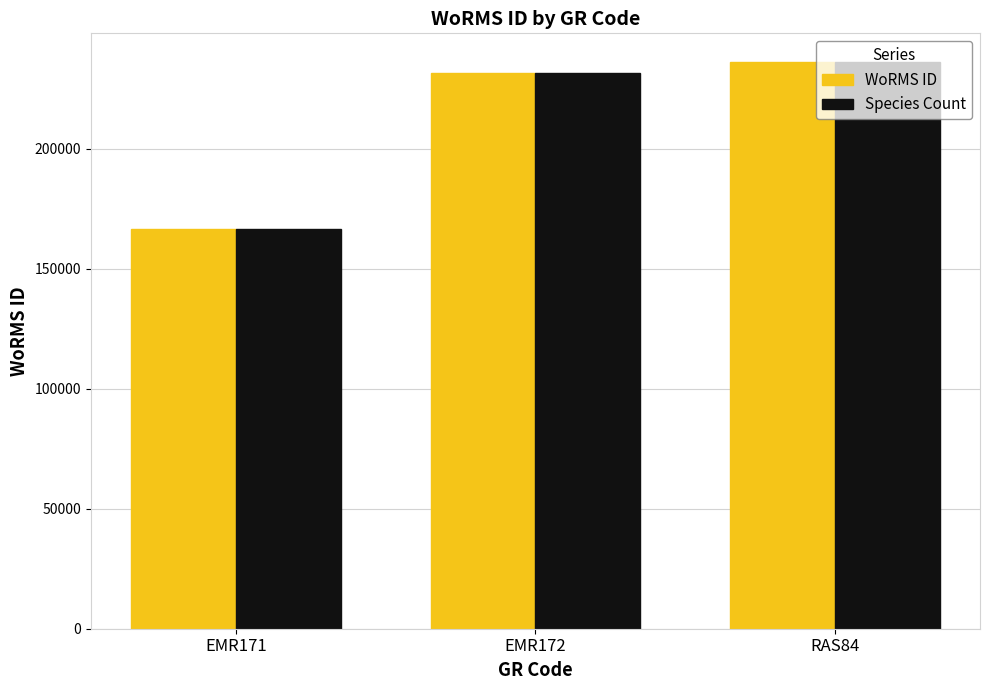

Reading left to right, extract all data points from this chart.

WoRMS ID: EMR171=166496	EMR172=231816	RAS84=236331
Species Count: EMR171=166496	EMR172=231816	RAS84=236331